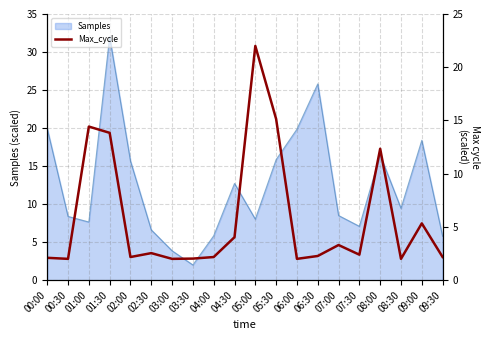

The value of Samples at 04:00 is 5.8. True or false?

True